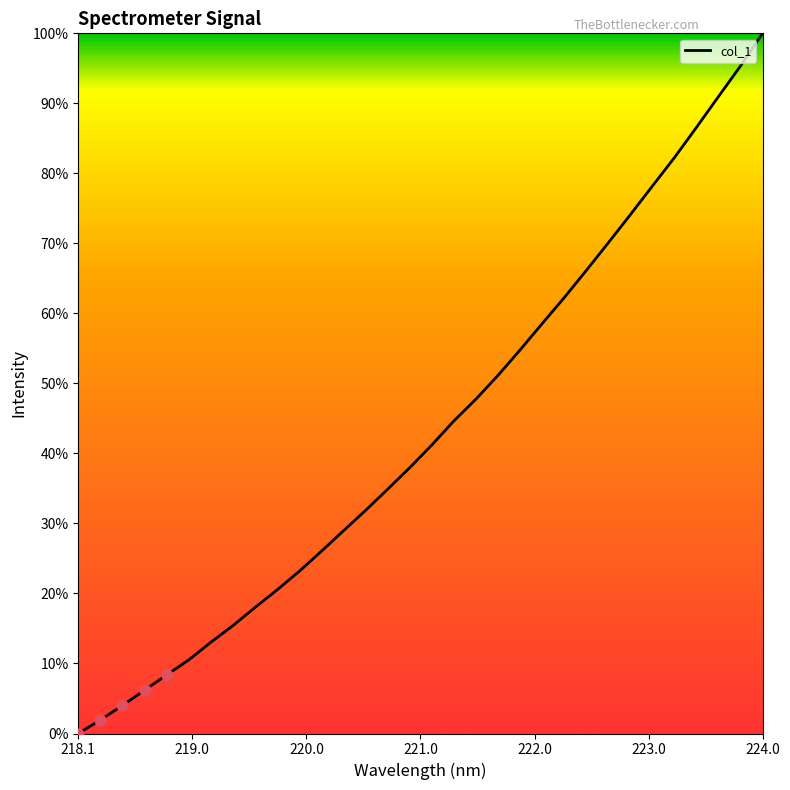

What is the maximum value shown in the chart?

100.0